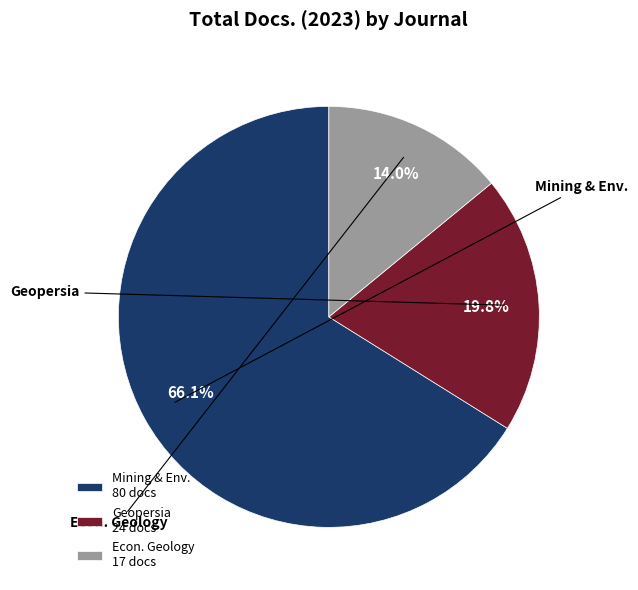

To the nearest percent, what is the average slice percentage?

33%